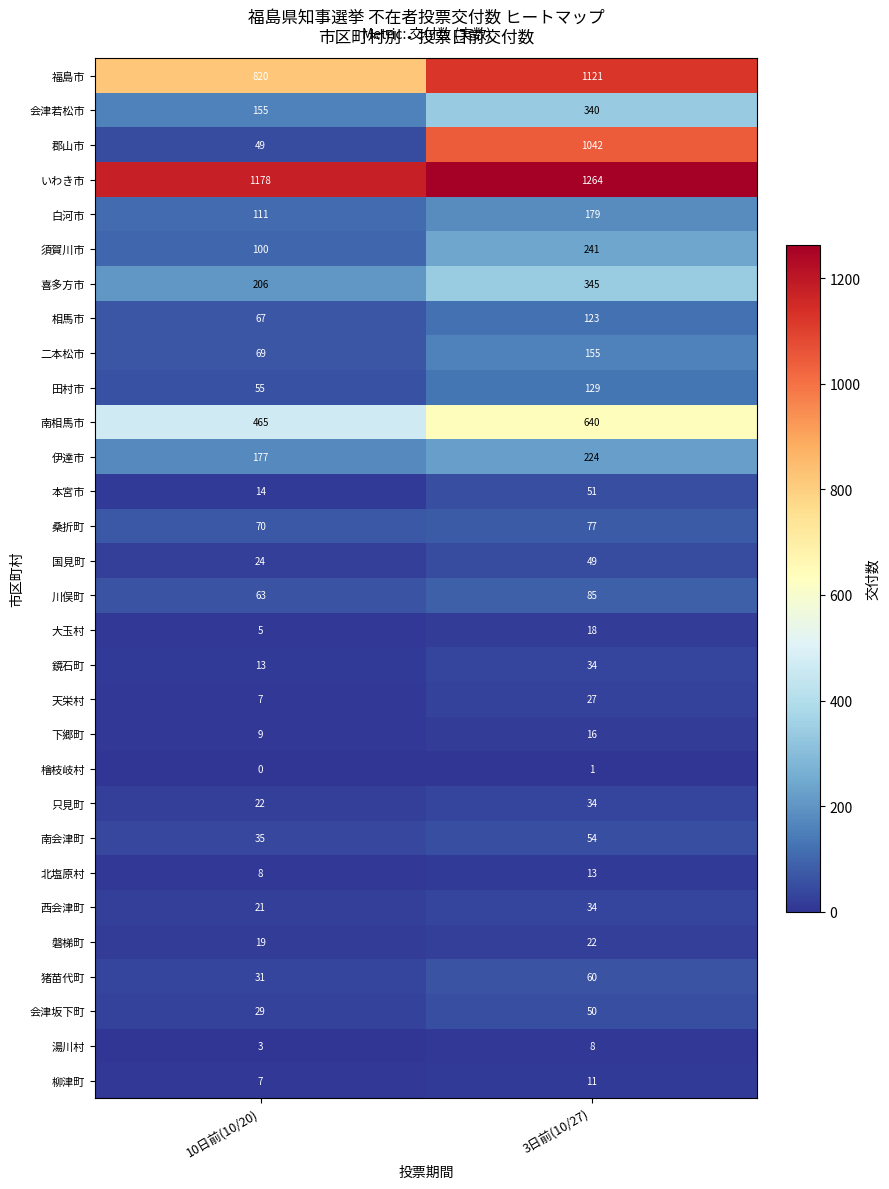

Is the value of 本宮市 at 10日前(10/20) greater than the value of 福島市 at 3日前(10/27)?

No